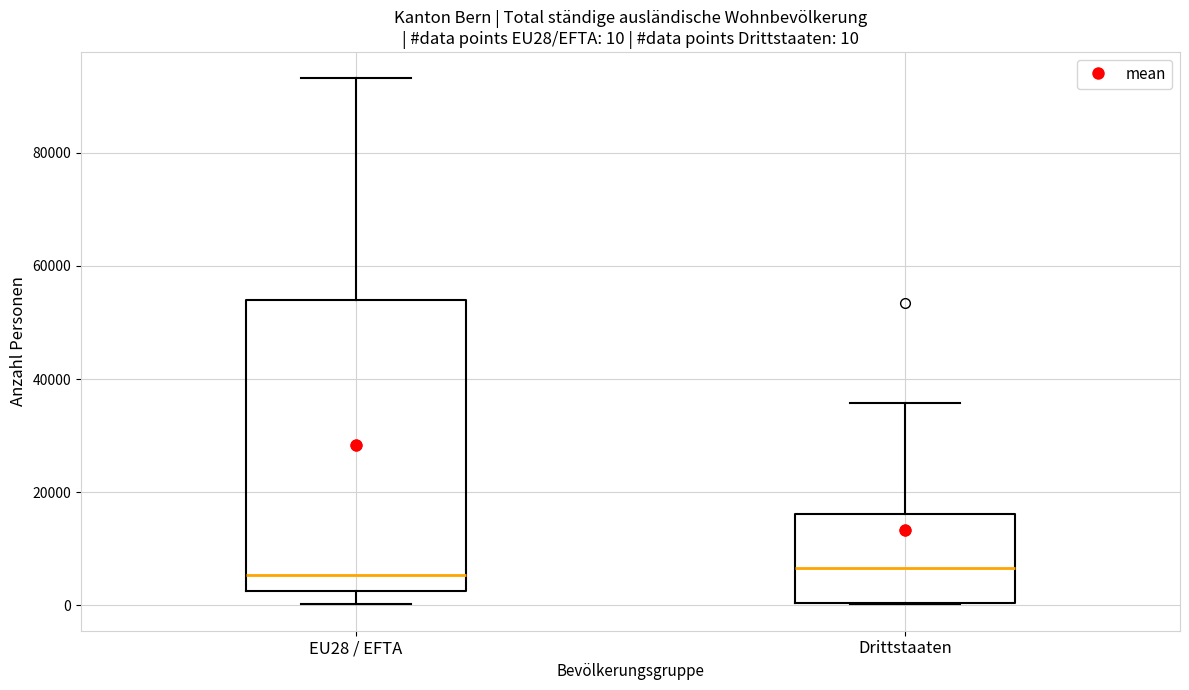

Comparing the boxes themselves (not the whiskers), which one is the tallest?

EU28 / EFTA